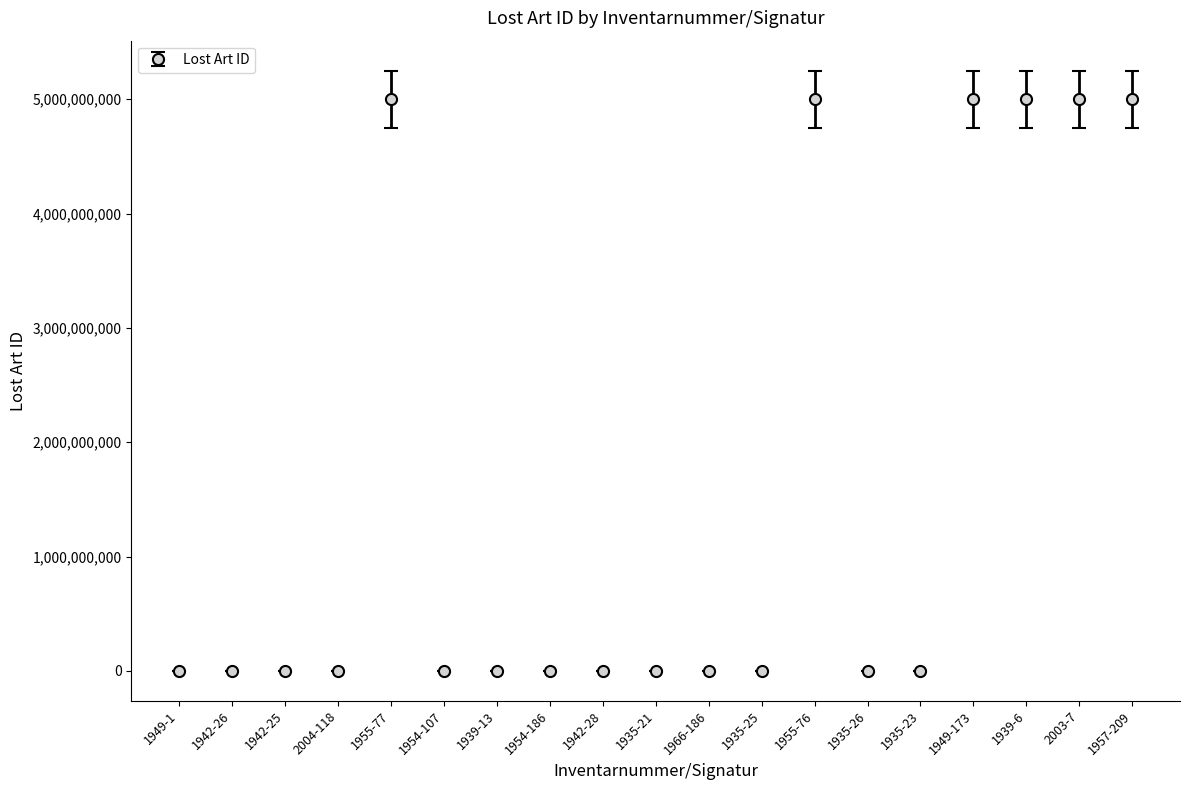

What position from the left is 1942-25?

3